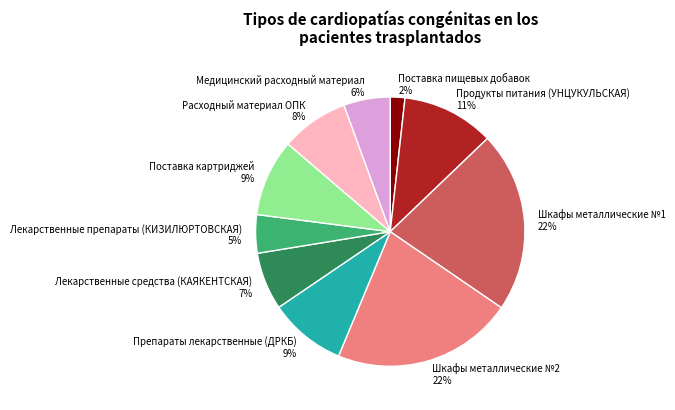

How many segments does this pie chart have?

10